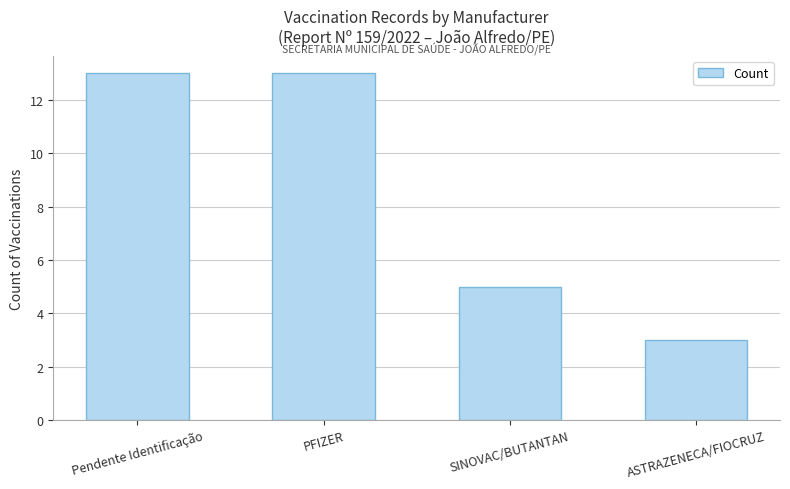

What is the value of the 3rd bar from the left?

5